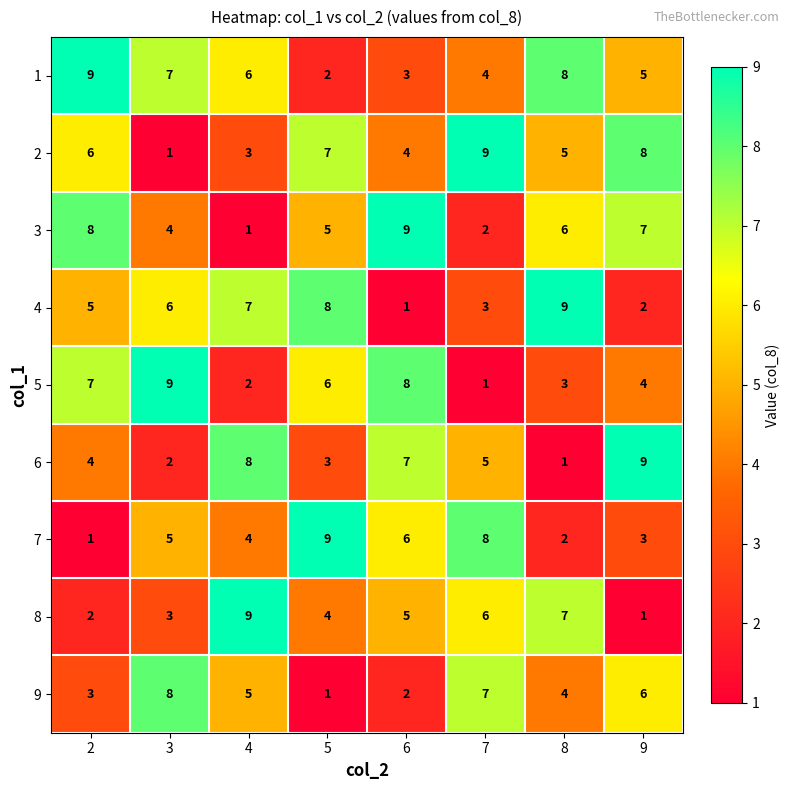

Which category has the highest value in the 8 series?

4